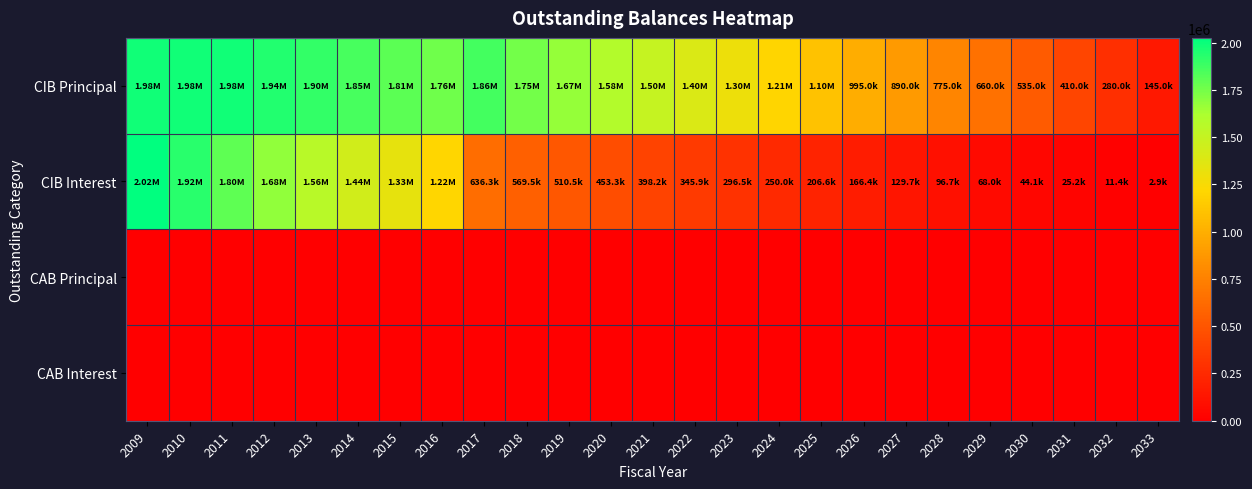

Reading left to right, list all the values displayed in this chart.

CIB Principal: 2009=1980000.0	2010=1980000.0	2011=1980000.0	2012=1940000.0	2013=1900000.0	2014=1855000.0	2015=1810000.0	2016=1760000.0	2017=1860000.0	2018=1755000.0	2019=1670000.0	2020=1585000.0	2021=1495000.0	2022=1400000.0	2023=1305000.0	2024=1205000.0	2025=1100000.0	2026=995000.0	2027=890000.0	2028=775000.0	2029=660000.0	2030=535000.0	2031=410000.0	2032=280000.0	2033=145000.0
CIB Interest: 2009=2024948.3	2010=1923265.0	2011=1801245.0	2012=1680225.0	2013=1561205.0	2014=1444310.0	2015=1329665.0	2016=1217395.0	2017=636314.2	2018=569462.5	2019=510512.5	2020=453262.5	2021=398212.5	2022=345937.5	2023=296512.5	2024=250012.5	2025=206587.5	2026=166443.8	2027=129712.5	2028=96700.0	2029=68000.0	2030=44100.0	2031=25200.0	2032=11400.0	2033=2900.0
CAB Principal: 2009=0.0	2010=0.0	2011=0.0	2012=0.0	2013=0.0	2014=0.0	2015=0.0	2016=0.0	2017=0.0	2018=0.0	2019=0.0	2020=0.0	2021=0.0	2022=0.0	2023=0.0	2024=0.0	2025=0.0	2026=0.0	2027=0.0	2028=0.0	2029=0.0	2030=0.0	2031=0.0	2032=0.0	2033=0.0
CAB Interest: 2009=0.0	2010=0.0	2011=0.0	2012=0.0	2013=0.0	2014=0.0	2015=0.0	2016=0.0	2017=0.0	2018=0.0	2019=0.0	2020=0.0	2021=0.0	2022=0.0	2023=0.0	2024=0.0	2025=0.0	2026=0.0	2027=0.0	2028=0.0	2029=0.0	2030=0.0	2031=0.0	2032=0.0	2033=0.0